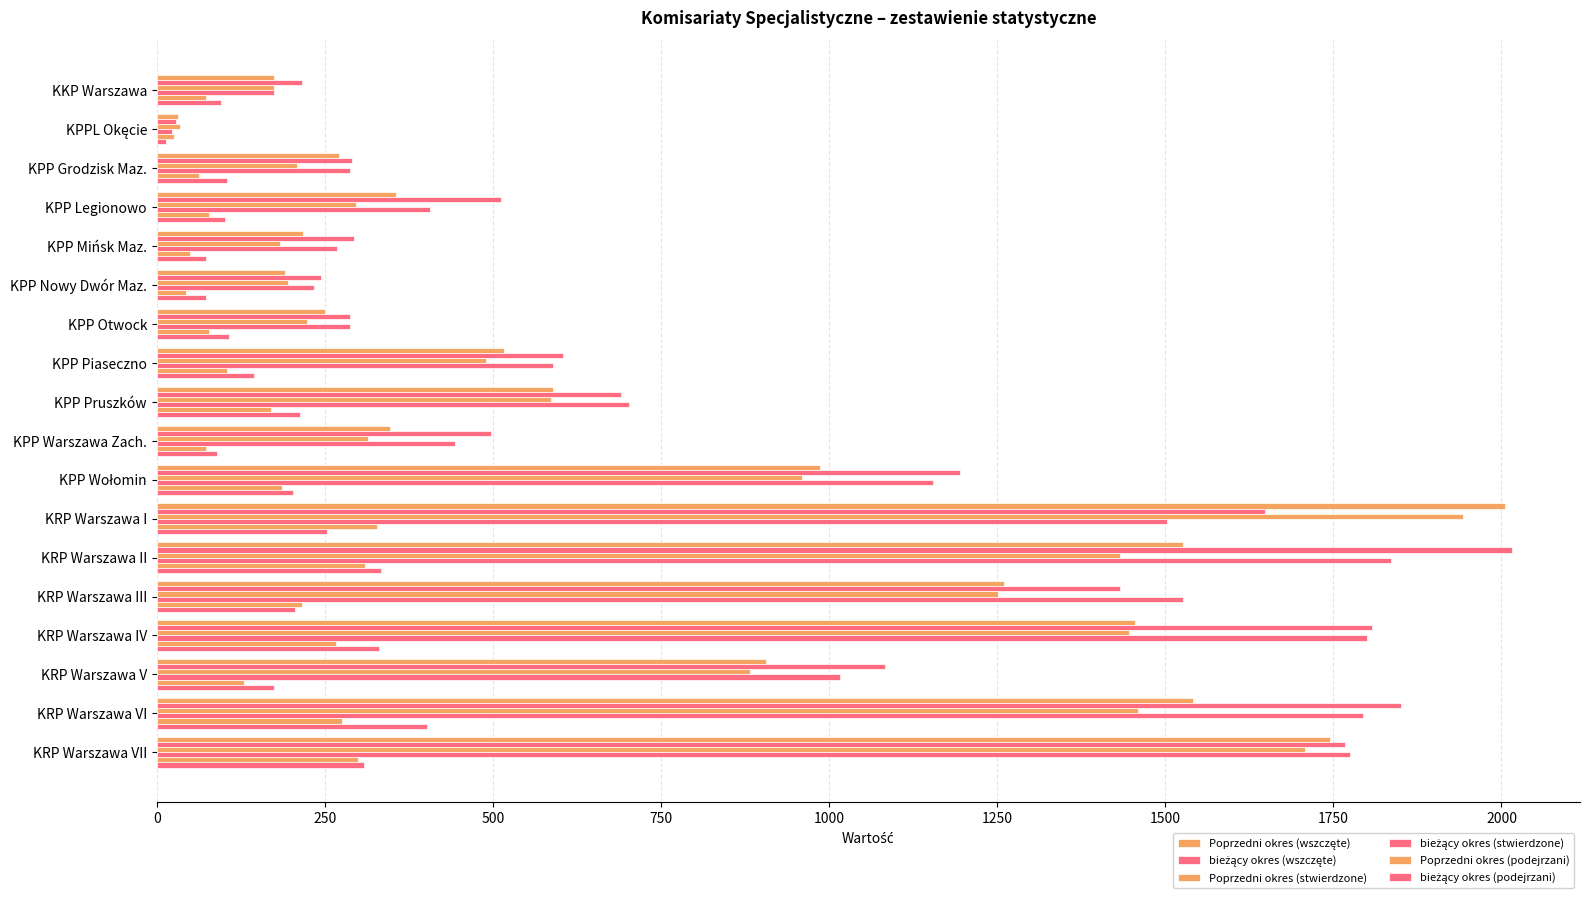

How many series are shown in this chart?

6